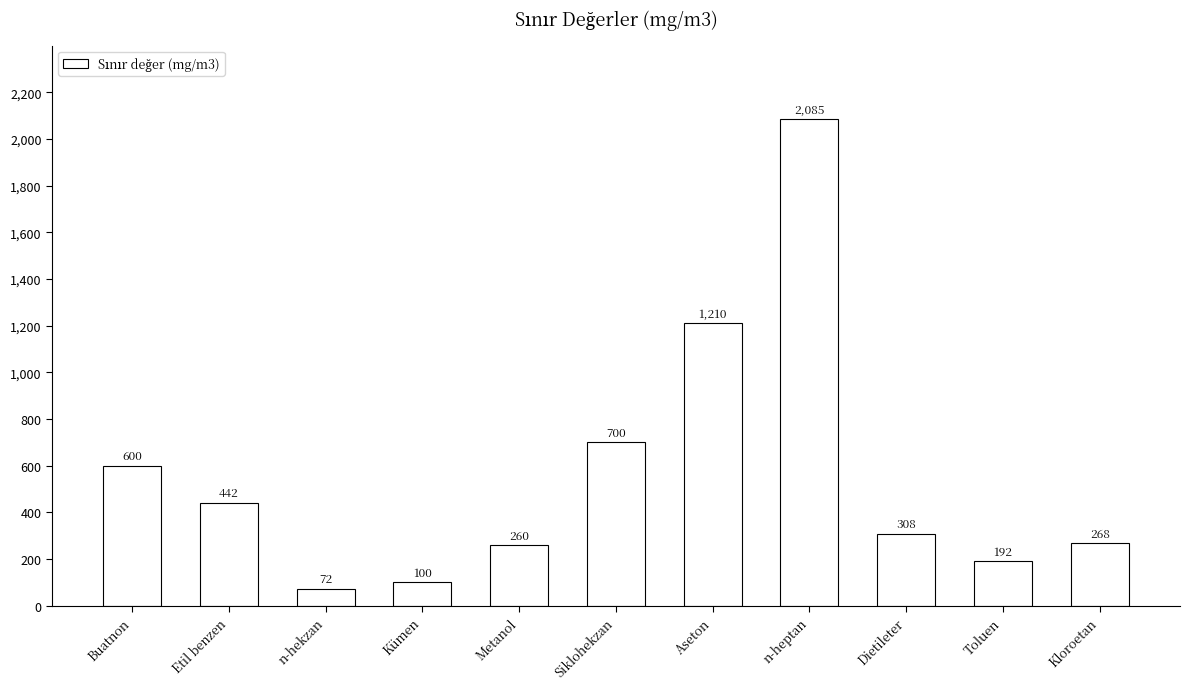

How many categories are shown in the chart?

11